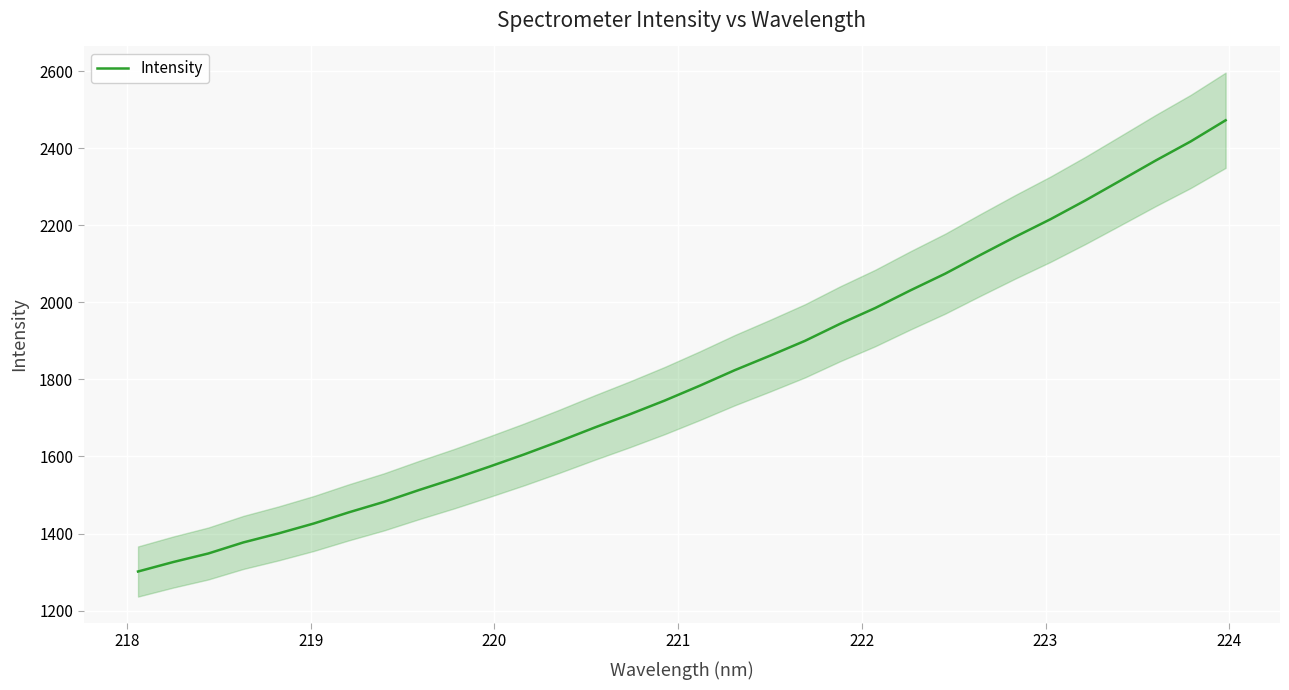

What is the minimum value for Intensity?

1301.5